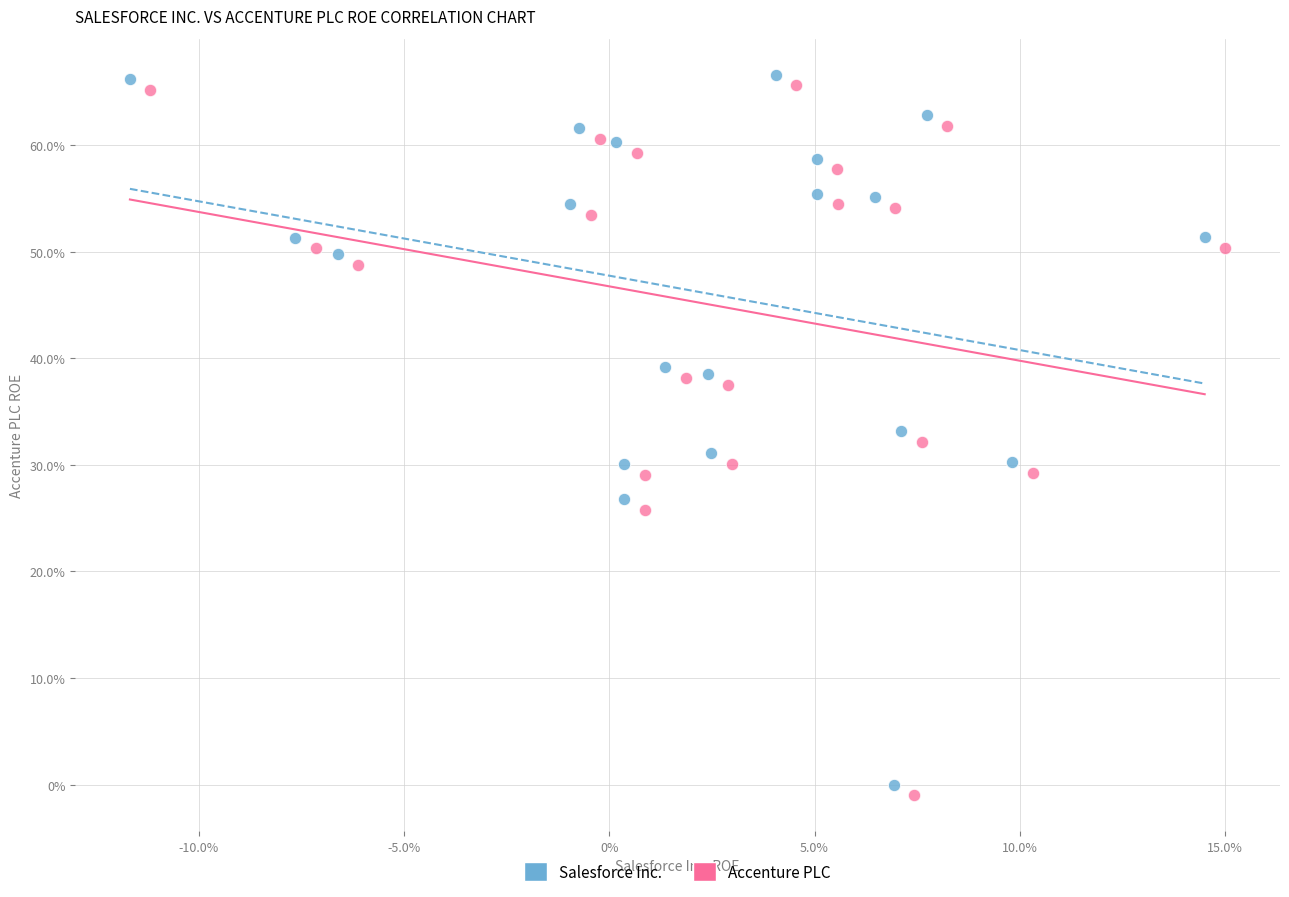

What are all the series names shown in the legend?

Salesforce Inc., Accenture PLC